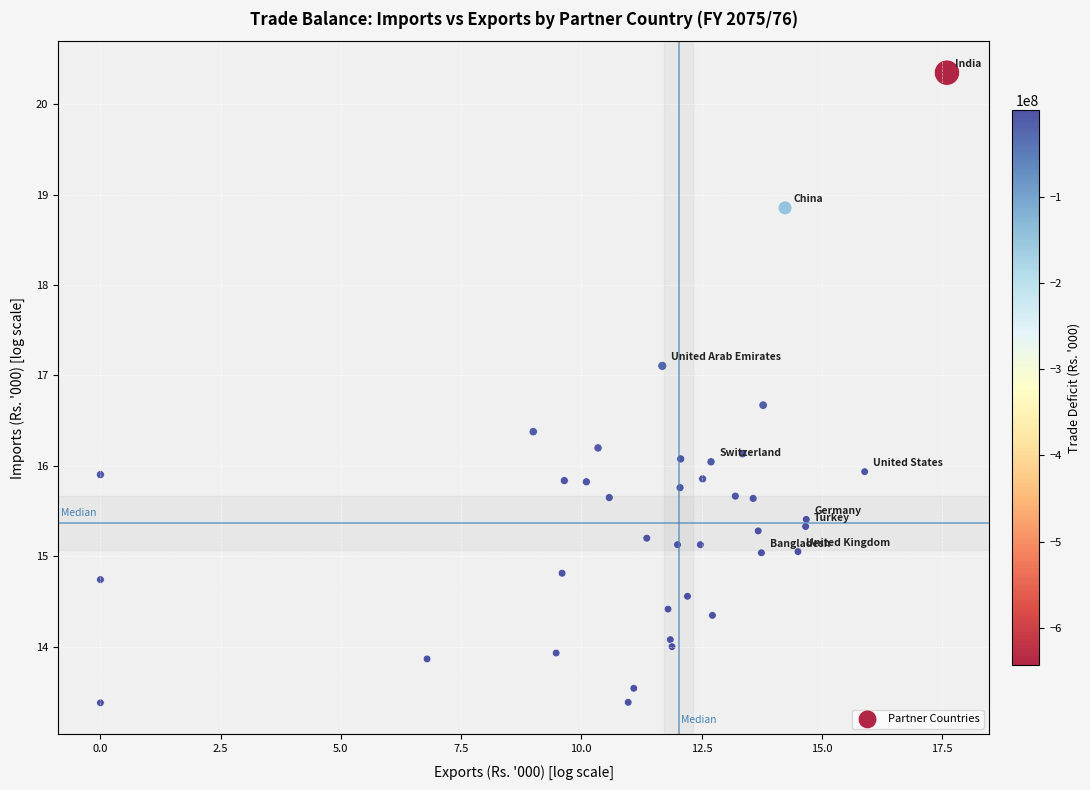

What is the range of X values (max minus min)?

17.6